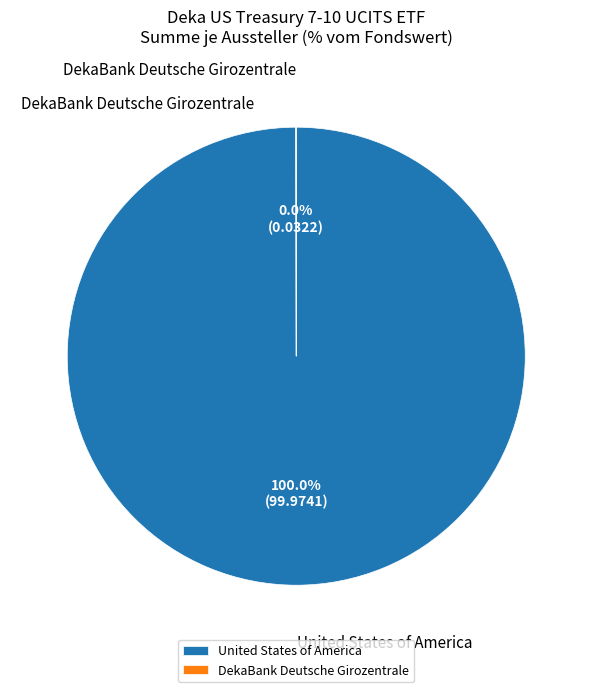

Which category has the biggest portion of the pie?

United States of America